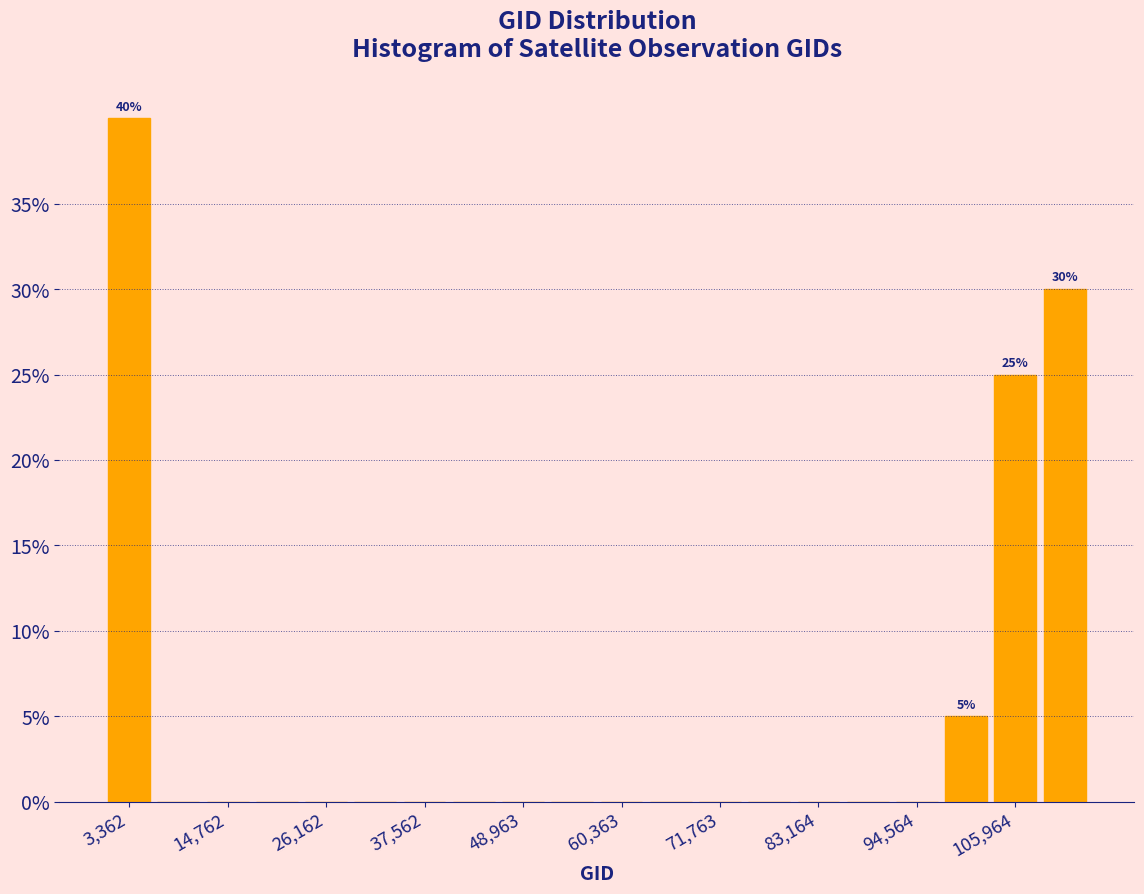

Read against the x-axis, roughly where is the centre of the tallest bar?

4000